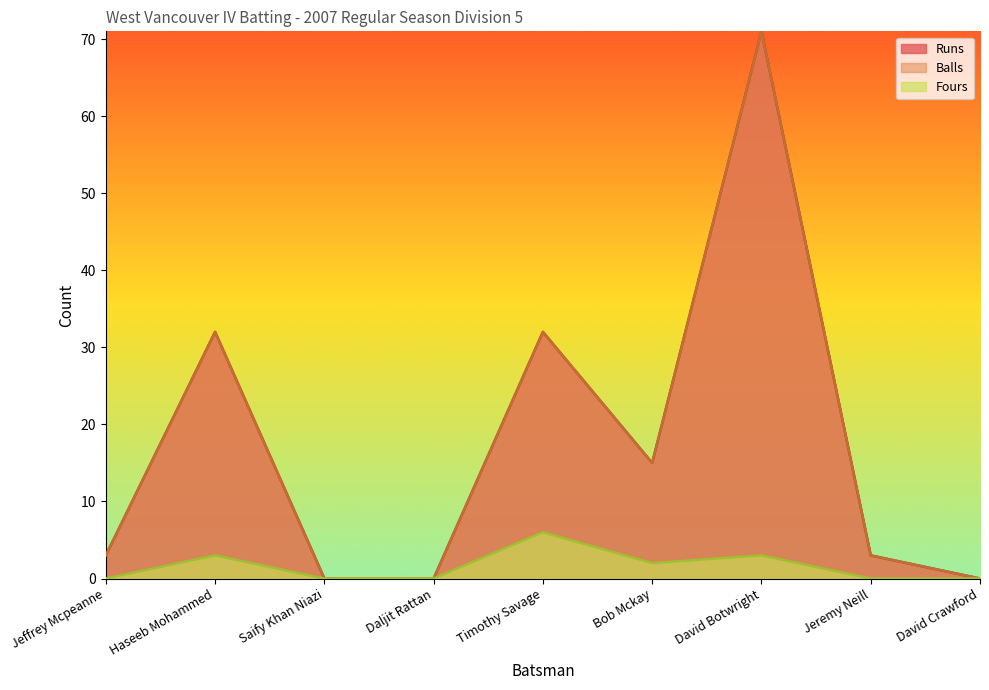

What is the spread (max minus min) of values at Haseeb Mohammed?

29